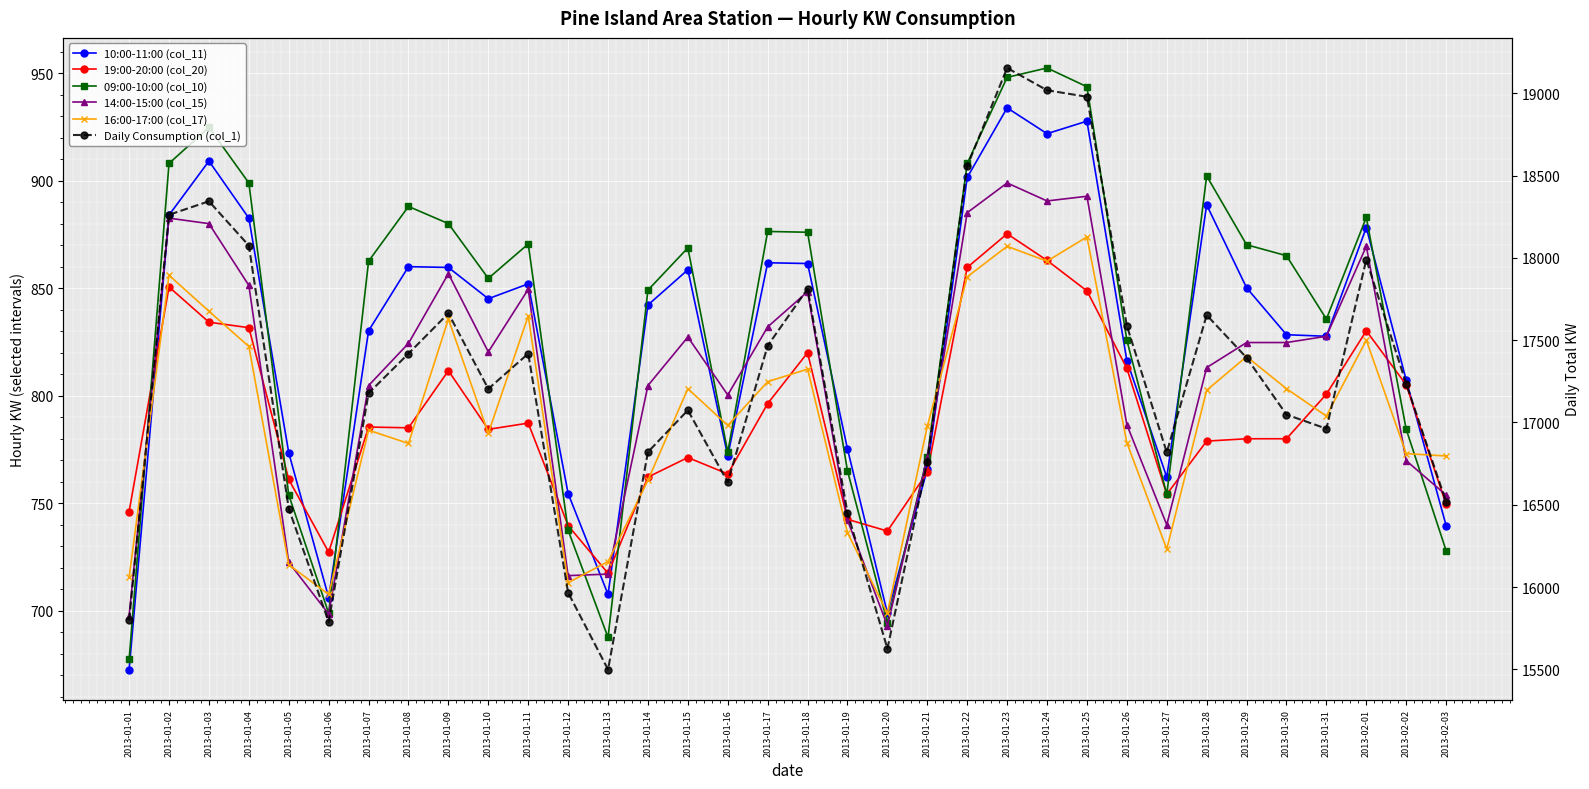

At which category does 16:00-17:00 (col_17) reach its first local valley?

2013-01-06